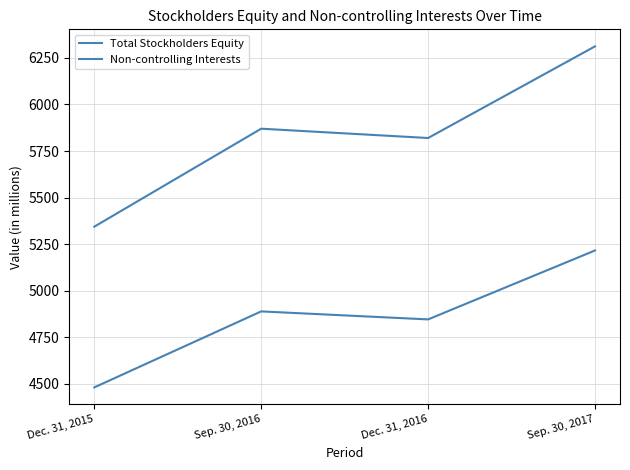

At which category is the sum across all series the highest?

Sep. 30, 2017